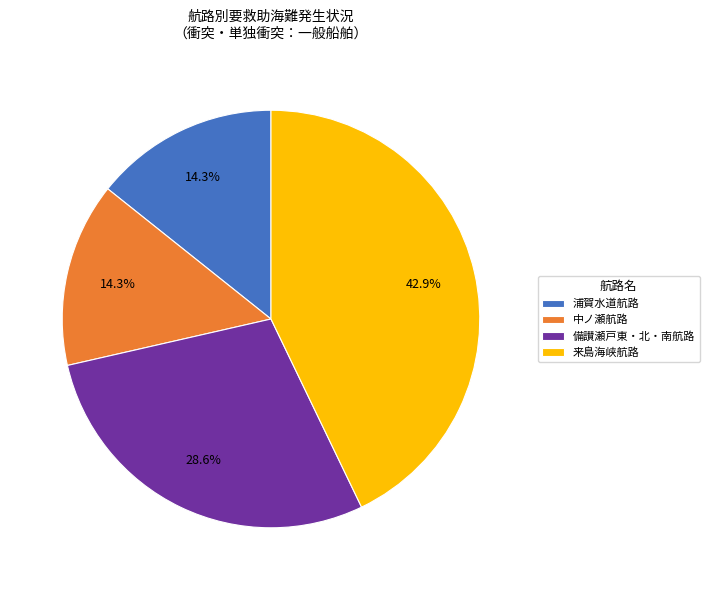

Combined, what portion of the pie is 来島海峡航路 and 中ノ瀬航路?

57.1%